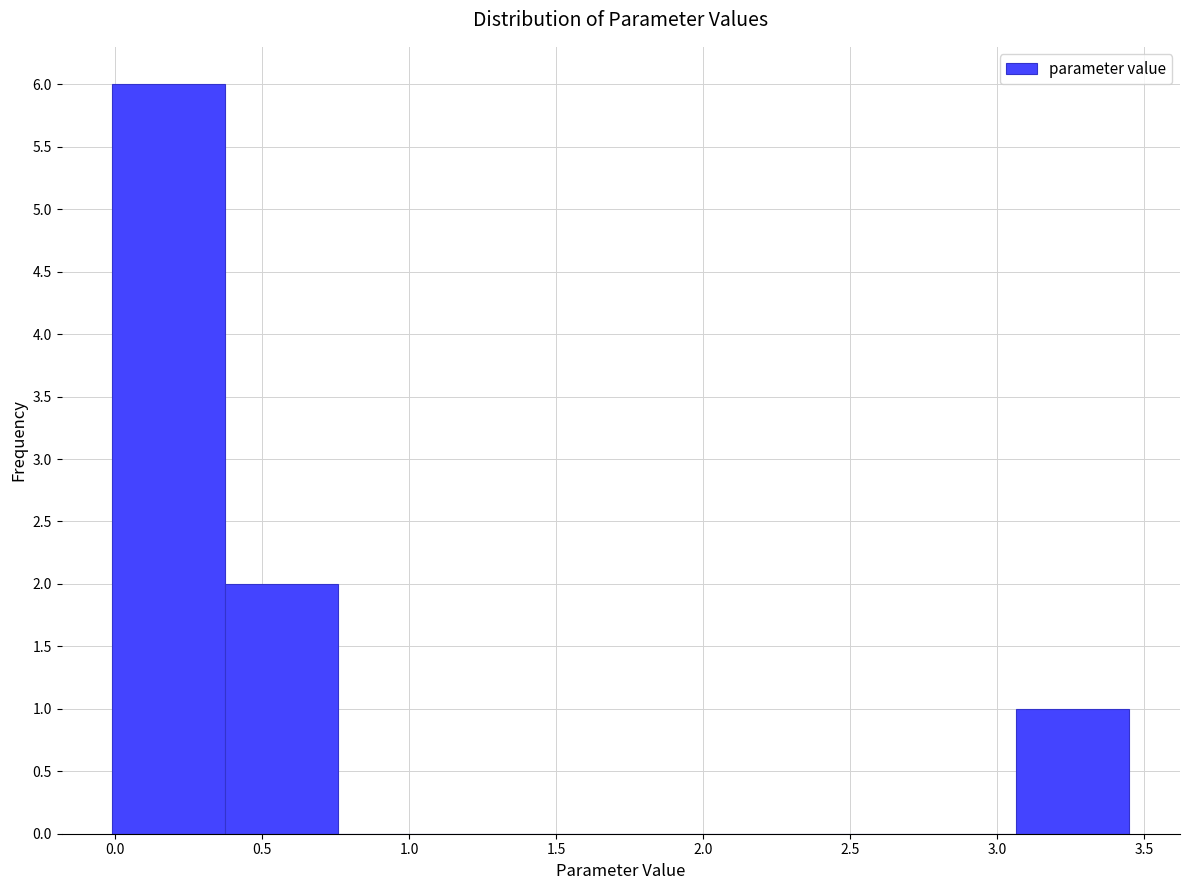

Reading left to right, transcribe this chart: for each bar, give the range it covers on the x-axis and its height. Neither the bar edges nor the heights are printed on the chart, so give them approximately, as read against the axes.

0.00 to 0.40: 6
0.40 to 0.75: 2
0.75 to 1.15: 0
1.15 to 1.55: 0
1.55 to 1.90: 0
1.90 to 2.30: 0
2.30 to 2.70: 0
2.70 to 3.05: 0
3.05 to 3.45: 1